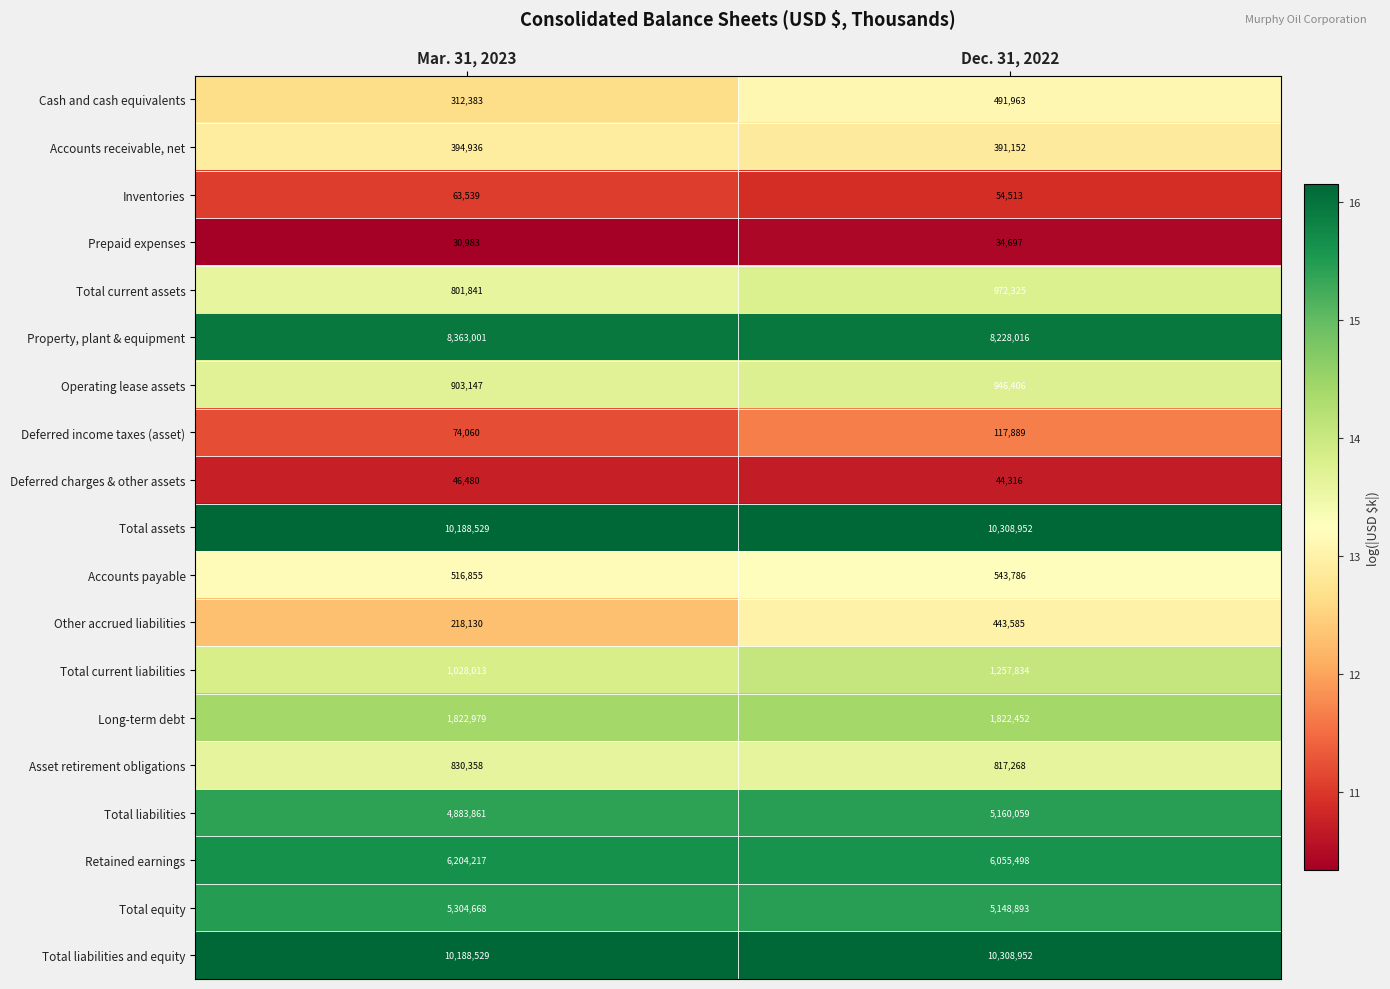

What is the difference between the maximum and minimum values in the Prepaid expenses series?

3714